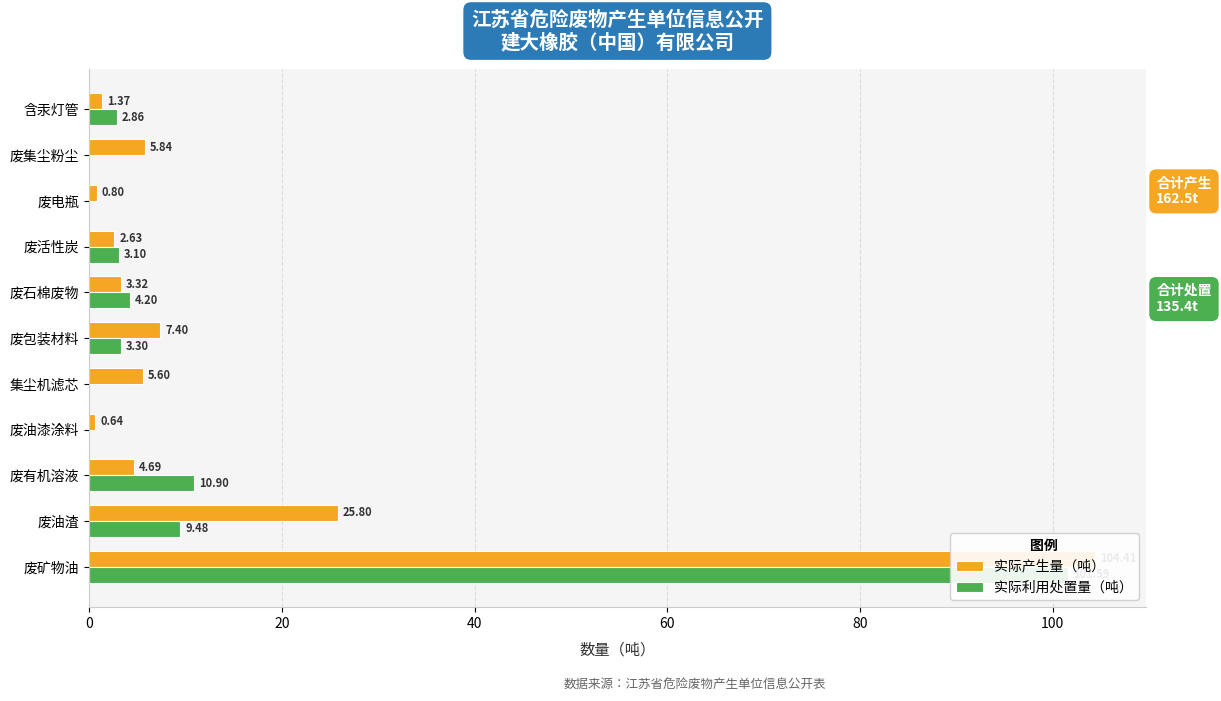

How many bars are there in total?

22